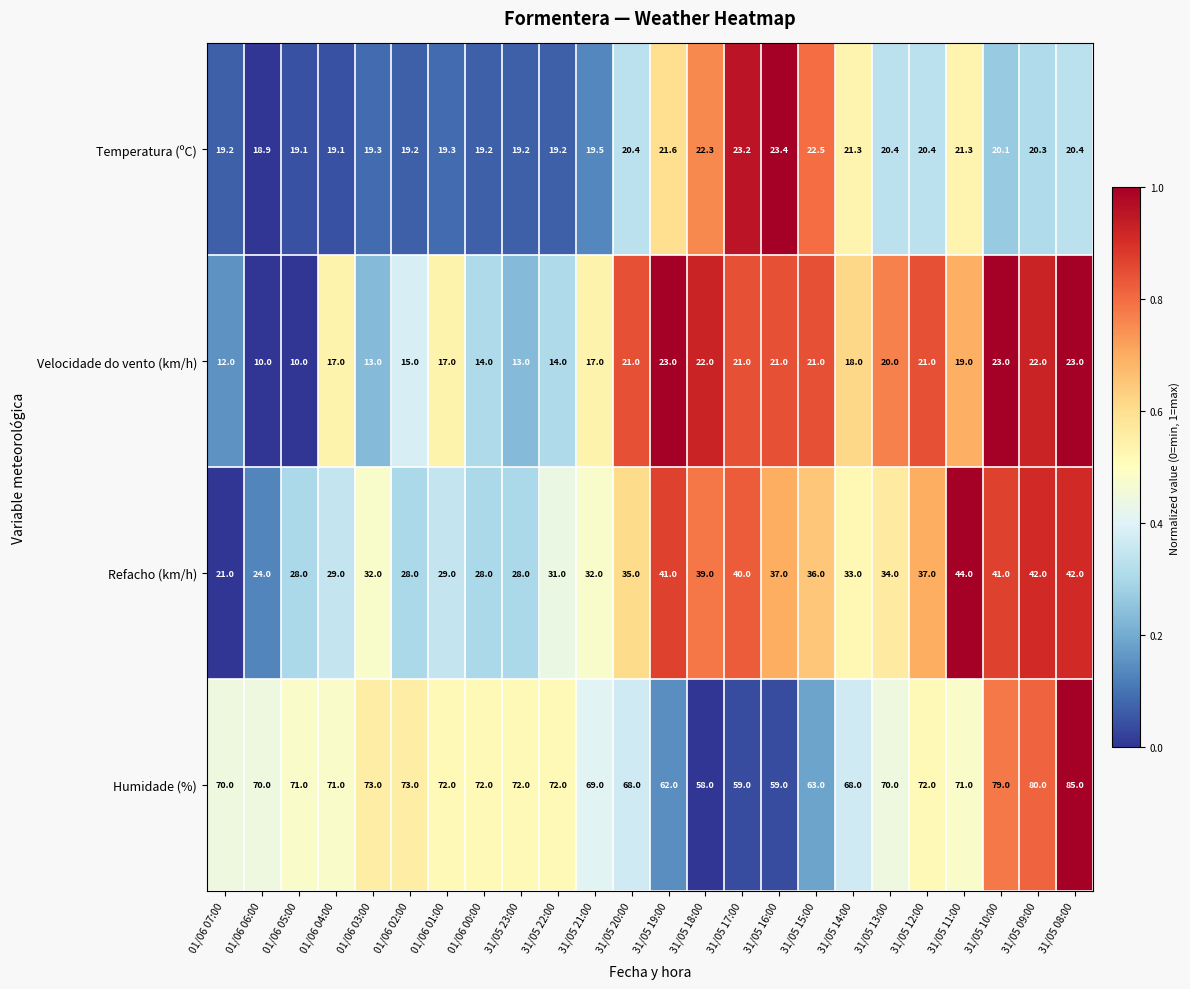

What is the difference between the second highest and second lowest values in the Temperatura (ºC) series?

4.1